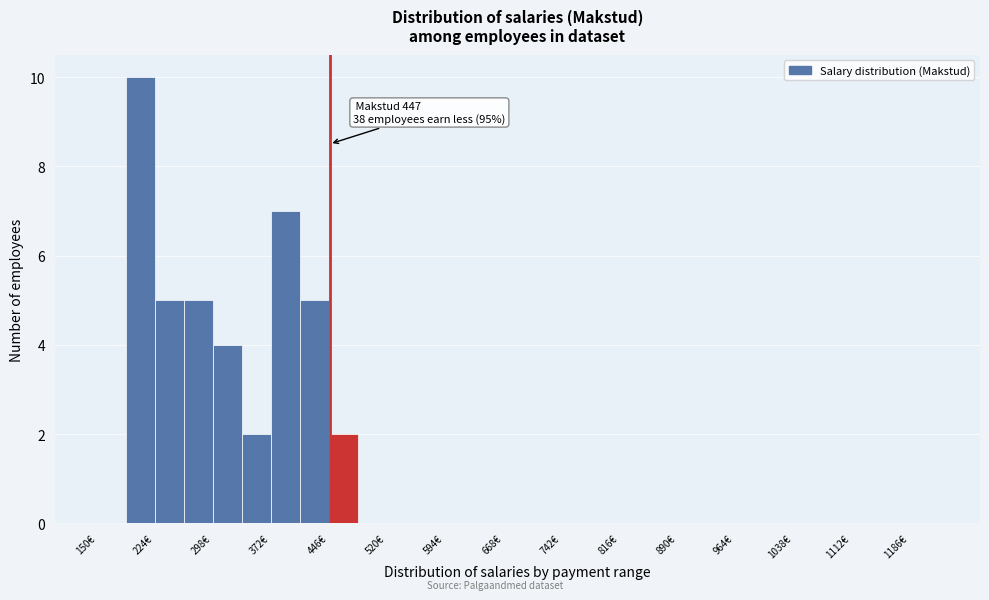

Around what value on the x-axis is the tallest bar? Give the approximate position of its centre, as read against the axis.

210